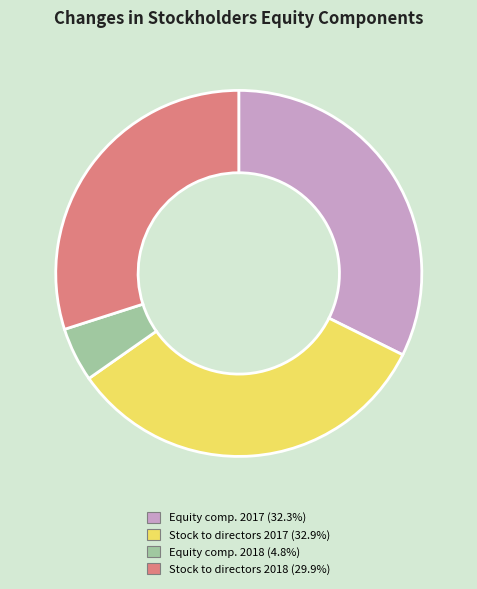

Is there any slice that represents more than half of the pie?

No